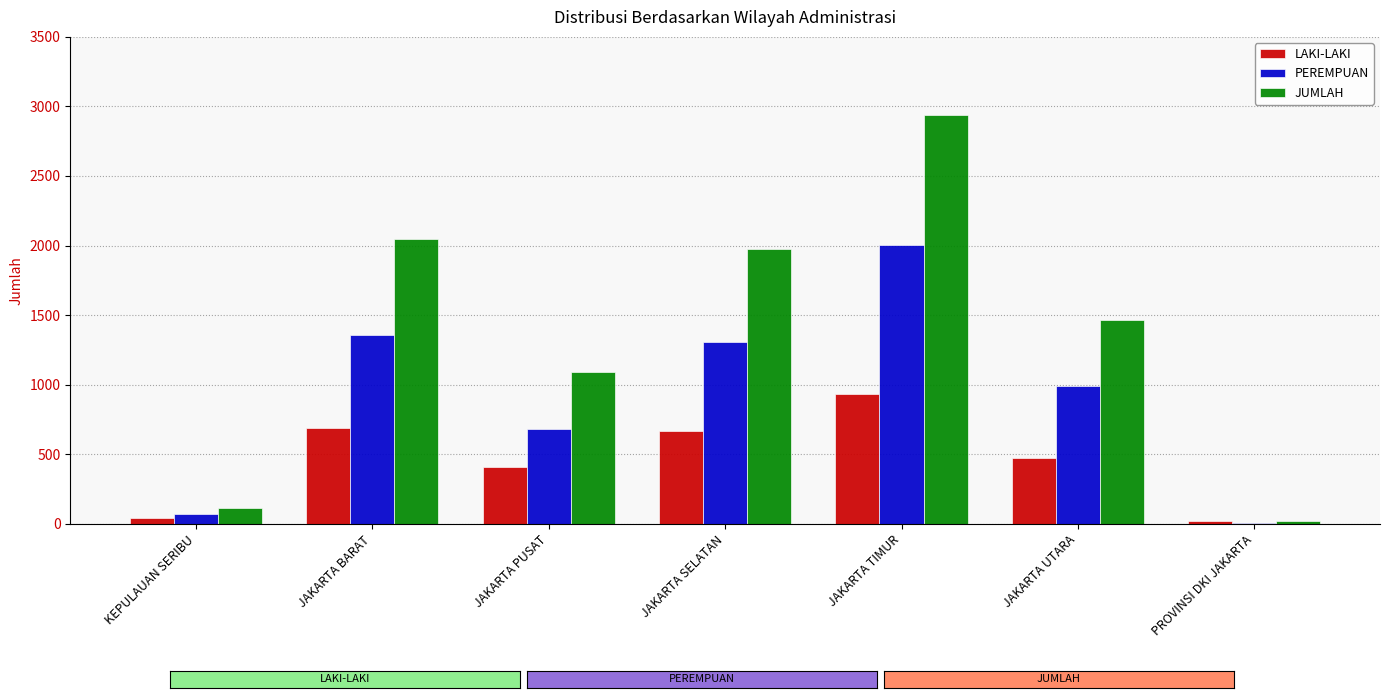

What is the average value of the PEREMPUAN series?

917